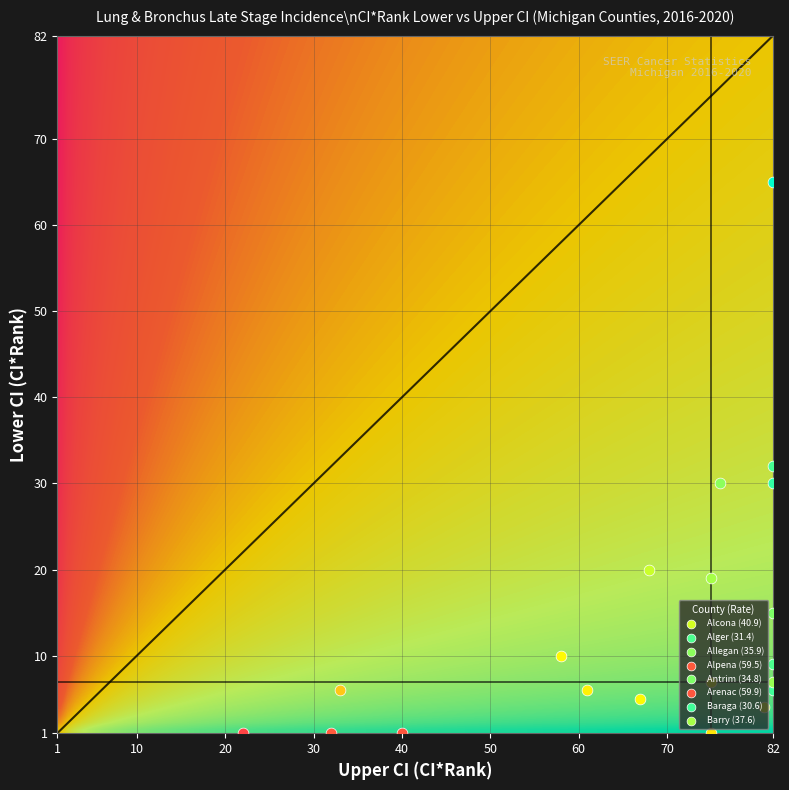

What is the difference between the maximum and minimum values in the Cass series?

55.0